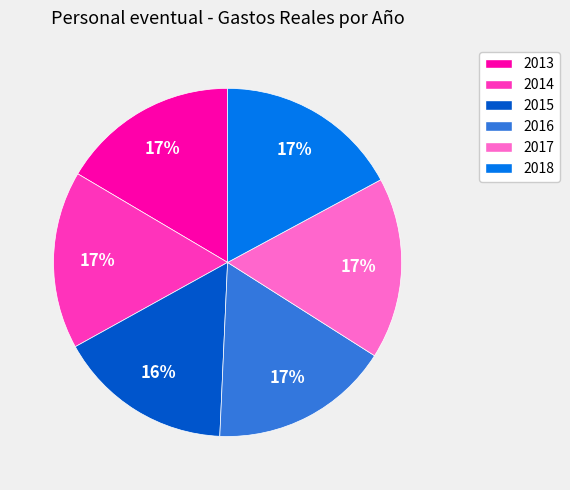

To the nearest percent, what is the difference between the largest and smallest slice percentages?

1%